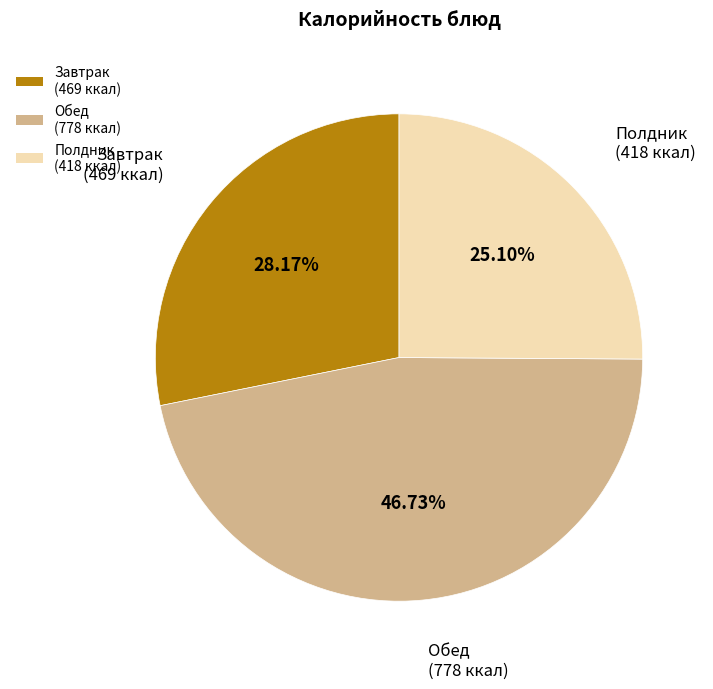

How many slices are in this pie chart?

3